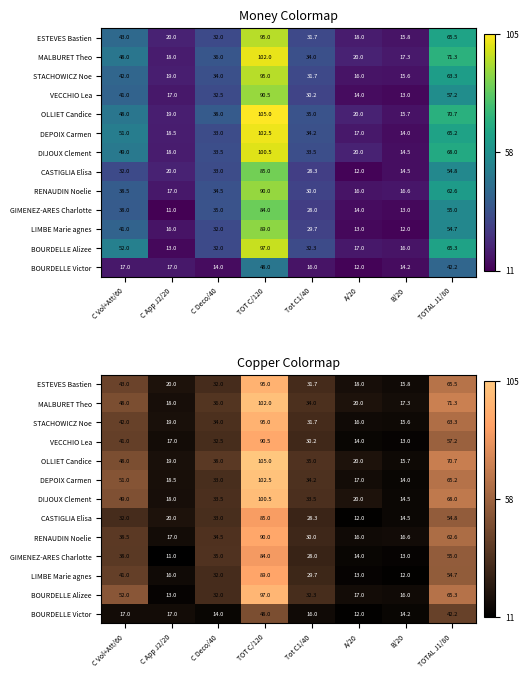

Which series has the widest spread of values?

OLLIET Candice